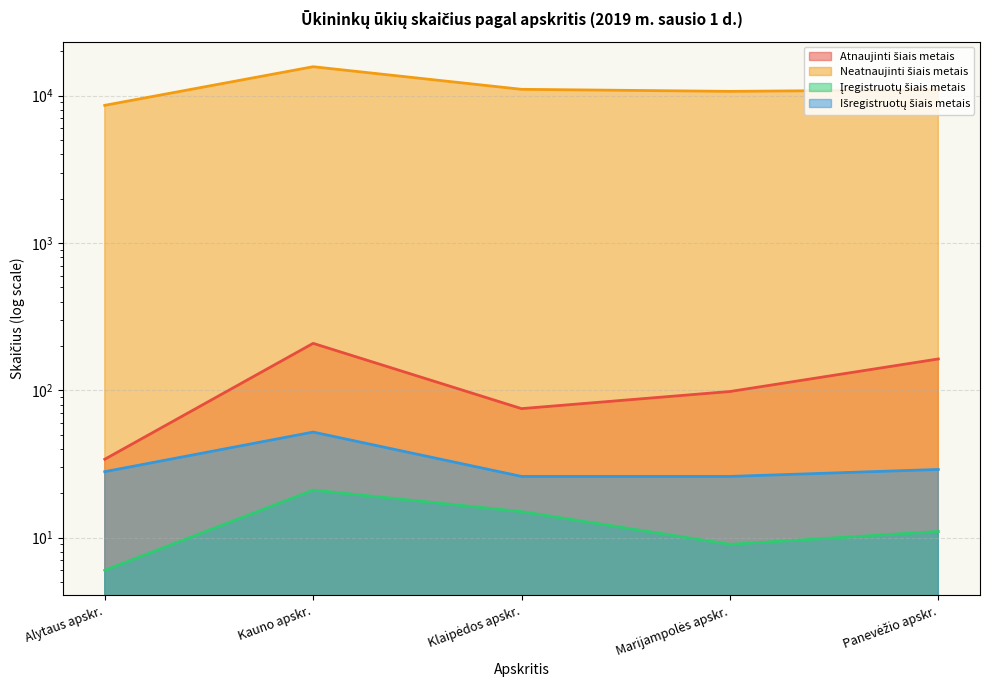

True or false: Išregistruotų šiais metais and Atnaujinti šiais metais cross at least once.

False